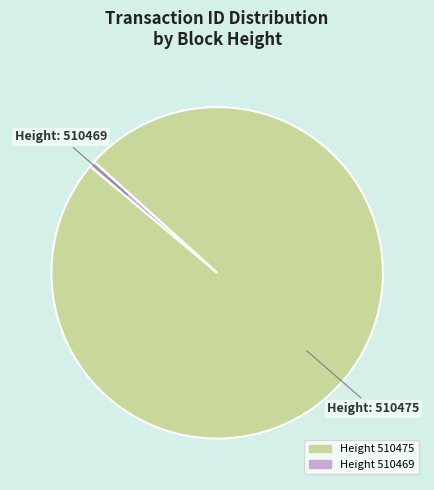

Which slice is the largest?

Height 510475